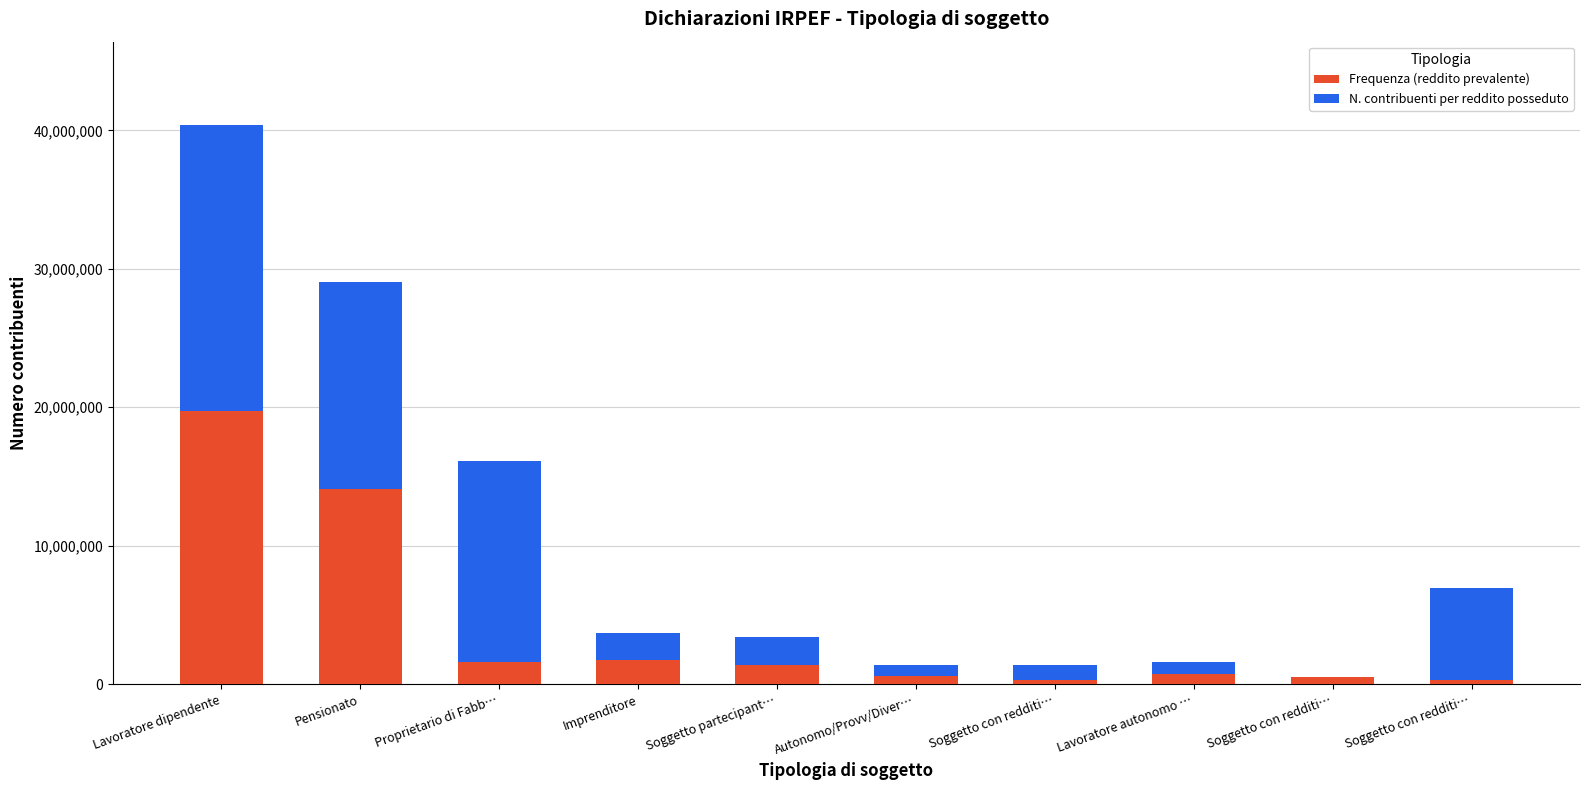

At which label does Frequenza (reddito prevalente) reach its peak?

Lavoratore dipendente